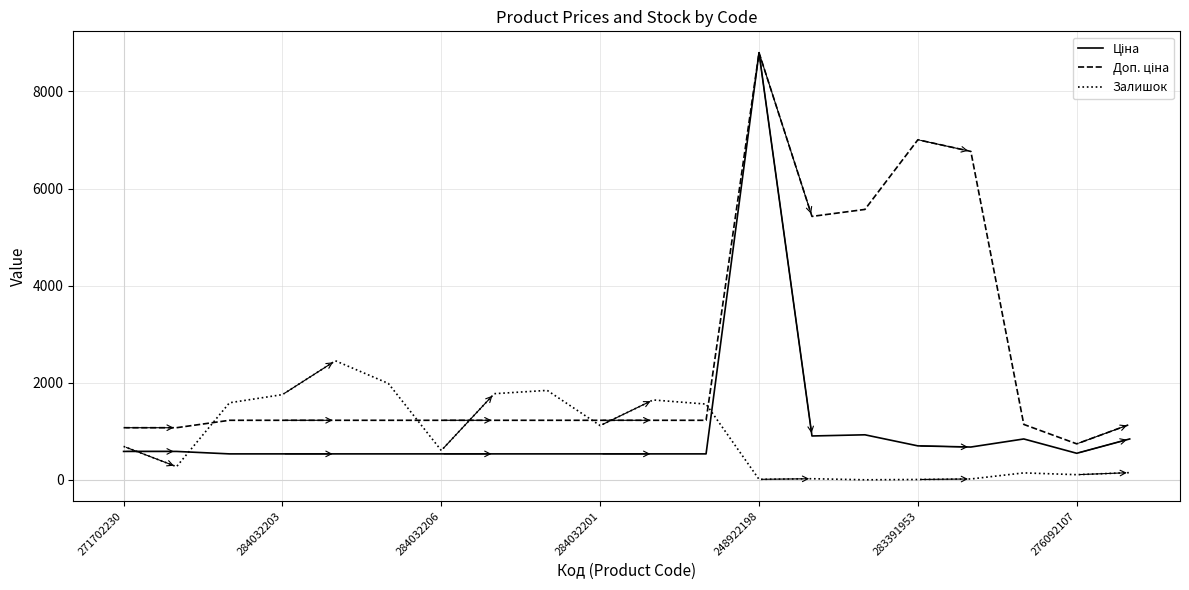

What is the greatest value displayed?

8797.6